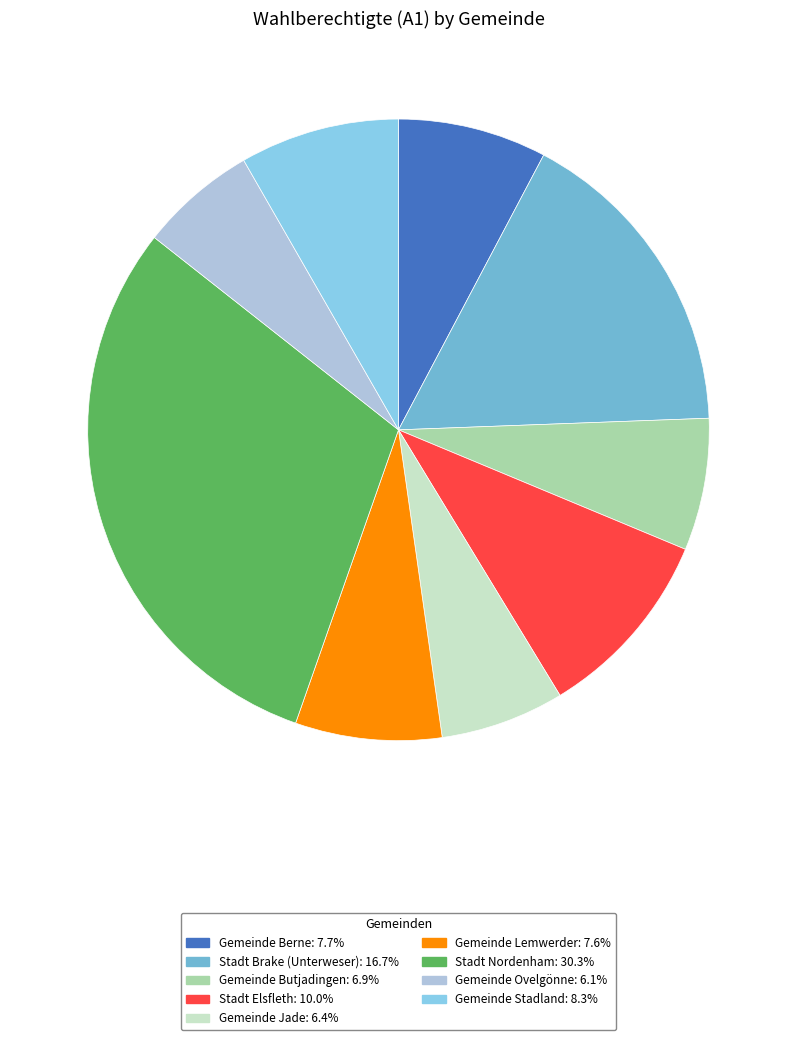

To the nearest percent, what is the difference between the Gemeinde Lemwerder and Gemeinde Jade slice percentages?

1%